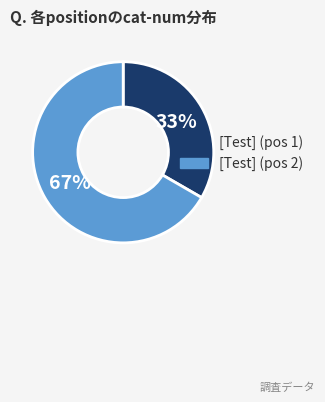

How many segments does this pie chart have?

2